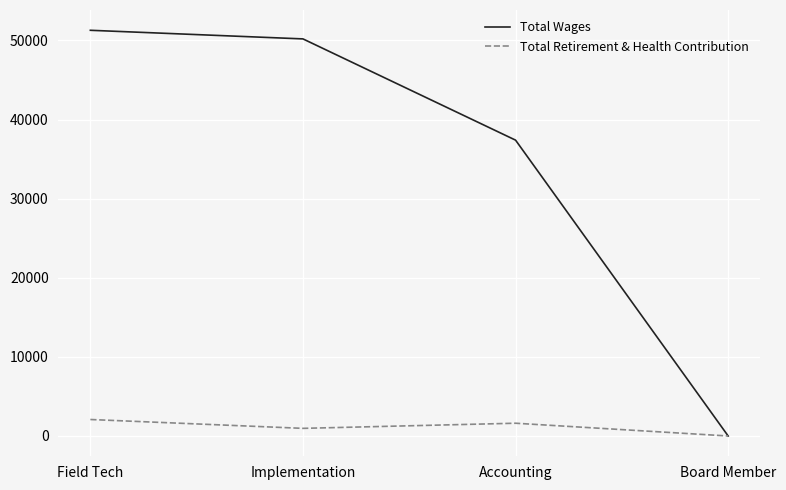

What are all the series names shown in the legend?

Total Wages, Total Retirement & Health Contribution